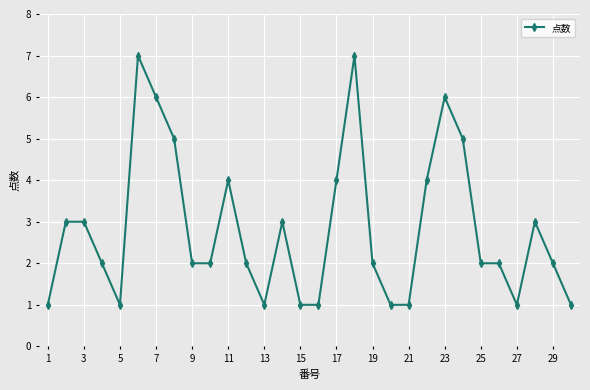

What is the difference between the maximum and minimum values?

6